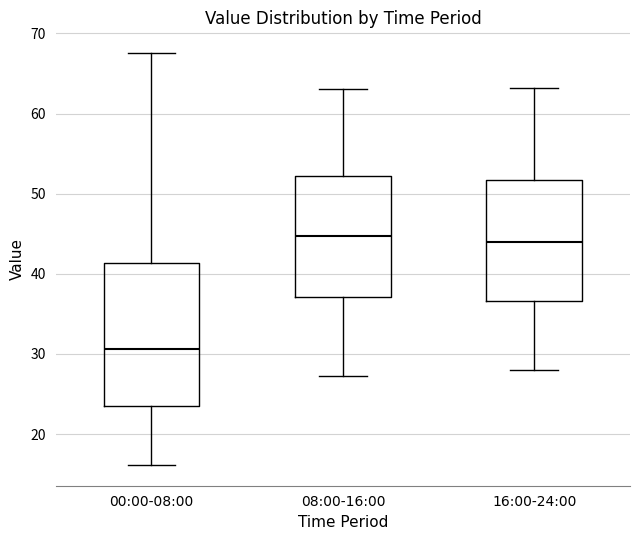

Where does the upper whisker of the box for 16:00-24:00 end on the y-axis? The values are not printed on the chart, so give them approximately, as read against the axis.

63